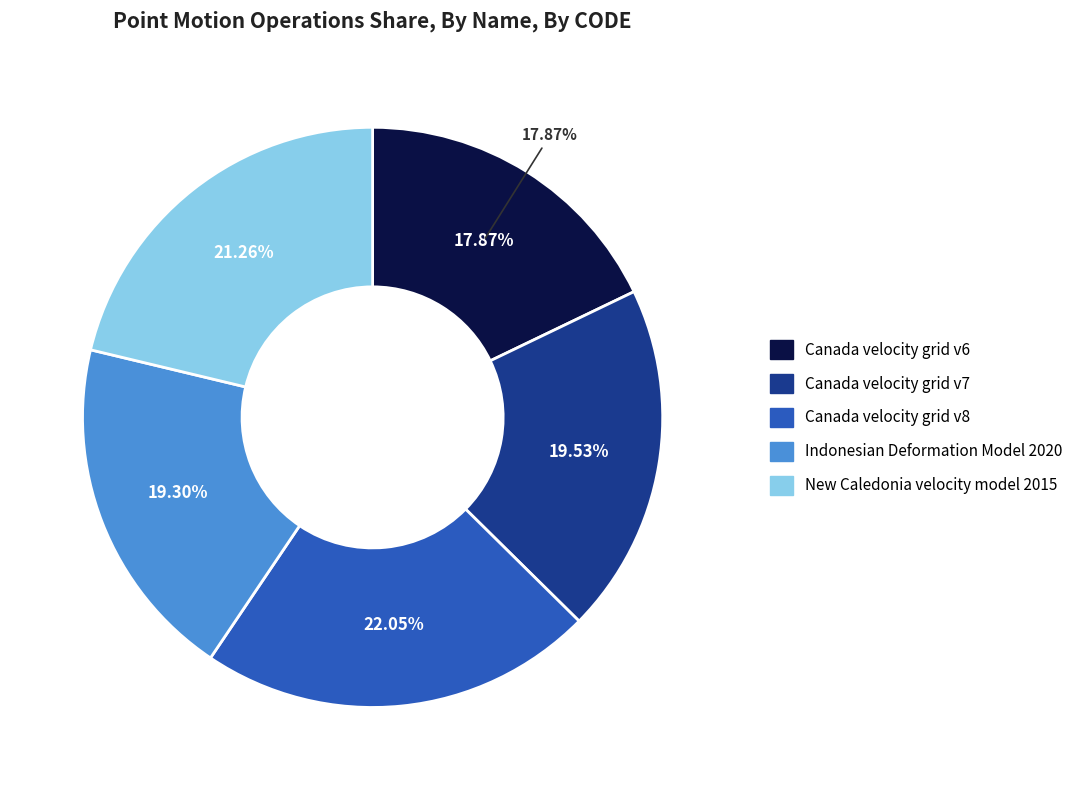

True or false: Canada velocity grid v7 accounts for 9% of the total.

False